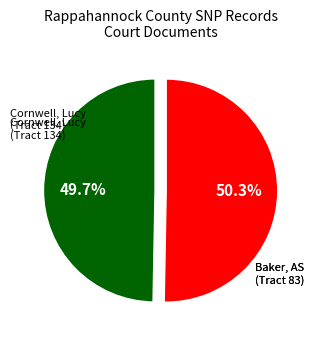

How many slices are in this pie chart?

2